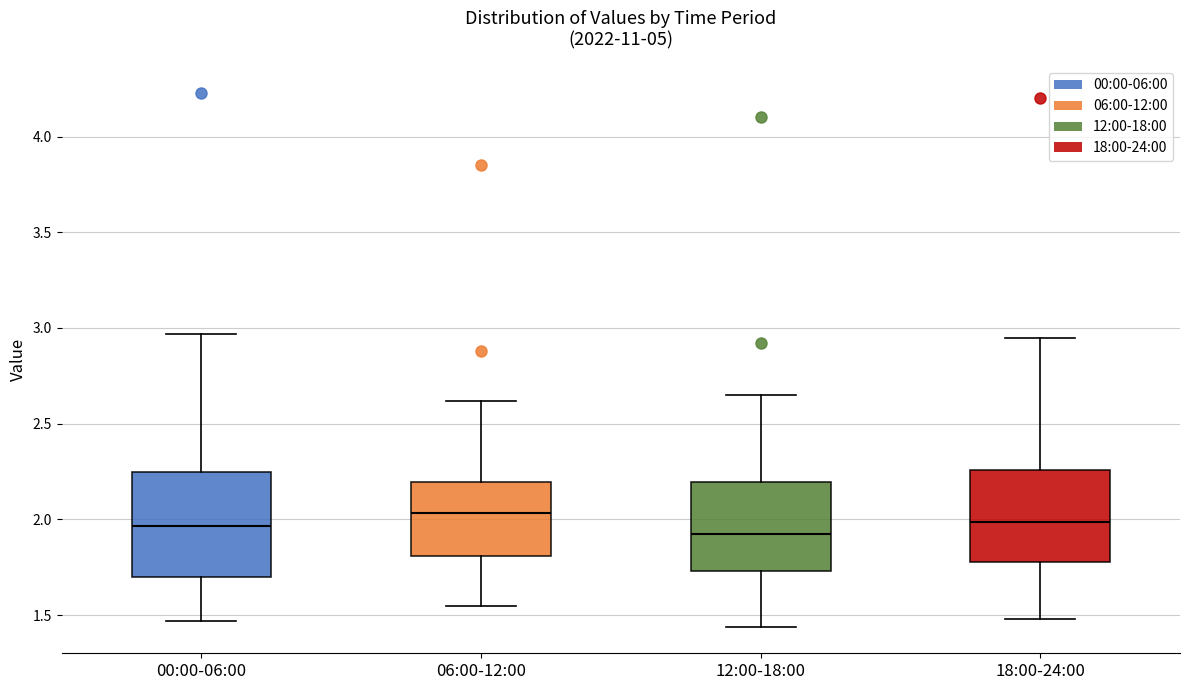

Reading left to right, transcribe this box plot: for each box, give where its median line is, the range the box spans, and where its two whiskers end, as read against the y-axis. The values are not printed on the chart, so give them approximately, as read against the axis.

00:00-06:00: median 1.95, box 1.70 to 2.25, whiskers 1.45 to 2.95
06:00-12:00: median 2.05, box 1.80 to 2.20, whiskers 1.55 to 2.60
12:00-18:00: median 1.95, box 1.75 to 2.20, whiskers 1.45 to 2.65
18:00-24:00: median 2.00, box 1.80 to 2.25, whiskers 1.50 to 2.95